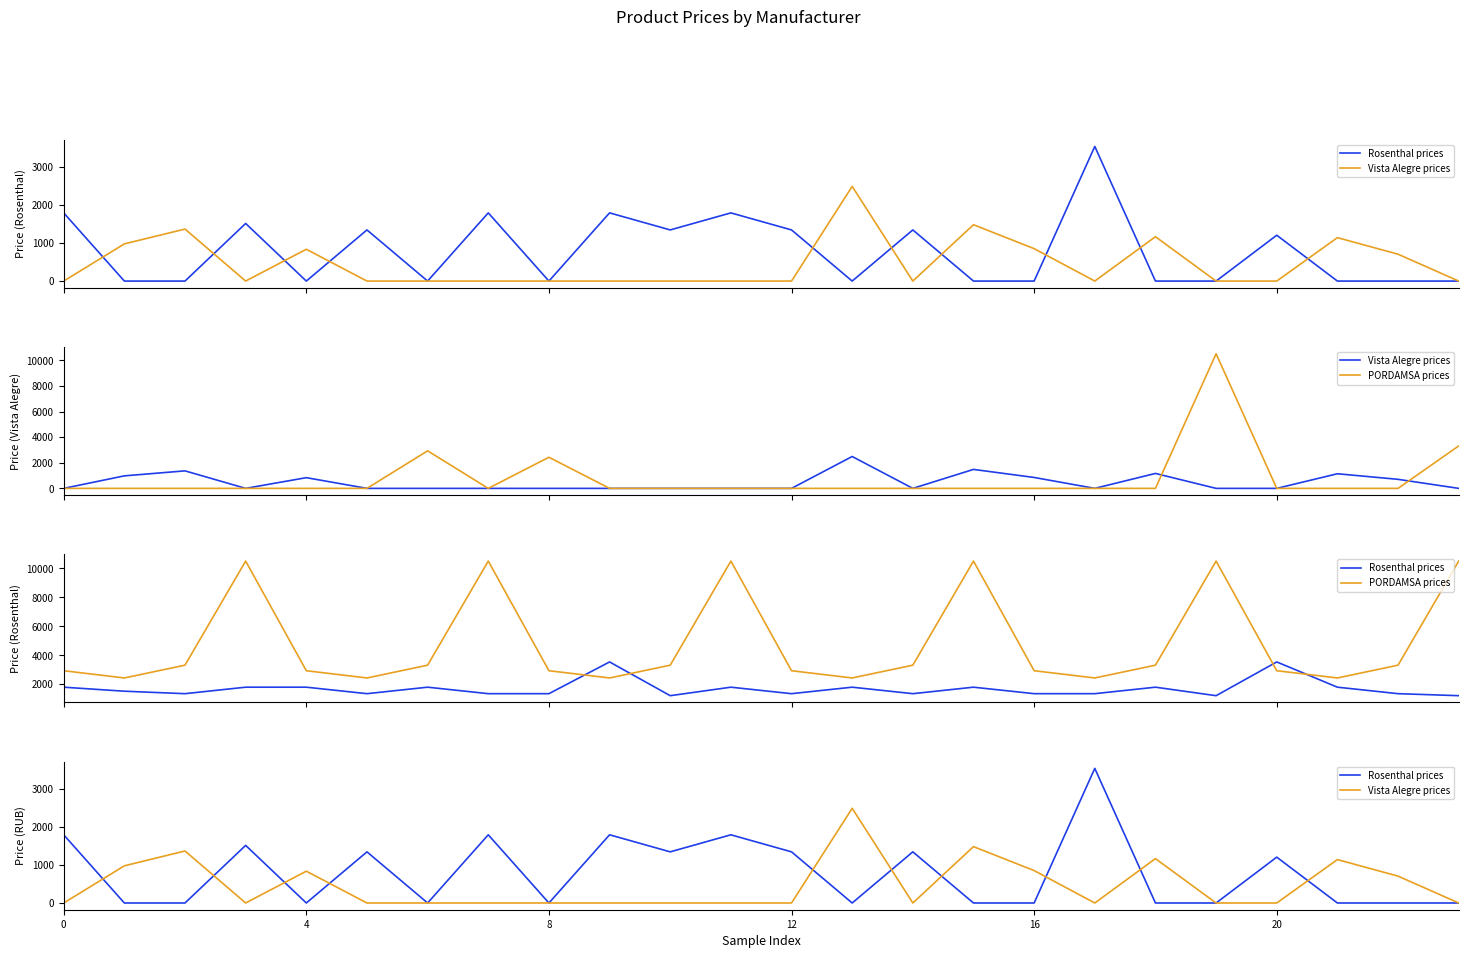

Reading right to left, list all the values displayed in this chart.

Rosenthal prices: 0.0	0.0	0.0	1205.1	0.0	0.0	3538.0	0.0	0.0	1344.1	0.0	1344.1	1792.2	1344.1	1792.2	0.0	1792.2	0.0	1344.1	0.0	1514.1	0.0	0.0	1792.2
Vista Alegre prices: 0.0	706.0	1141.0	0.0	0.0	1166.0	0.0	852.0	1481.0	0.0	2489.0	0.0	0.0	0.0	0.0	0.0	0.0	0.0	0.0	836.0	0.0	1367.0	977.0	0.0
PORDAMSA prices: 10511.0	3314.0	2430.0	2931.0	10511.0	3314.0	2430.0	2931.0	10511.0	3314.0	2430.0	2931.0	10511.0	3314.0	2430.0	2931.0	10511.0	3314.0	2430.0	2931.0	10511.0	3314.0	2430.0	2931.0